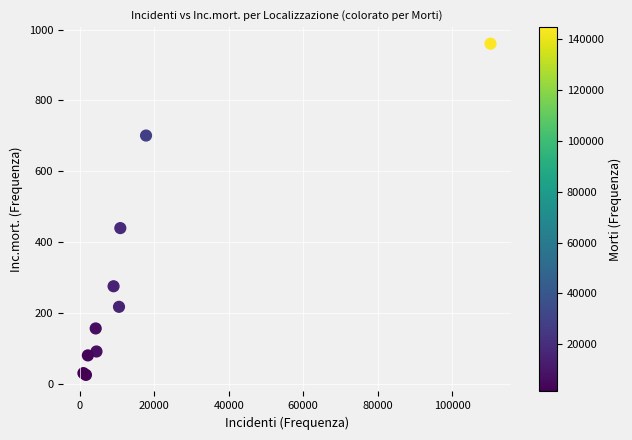

What Y value in the scatter plot is closest to 493?

440